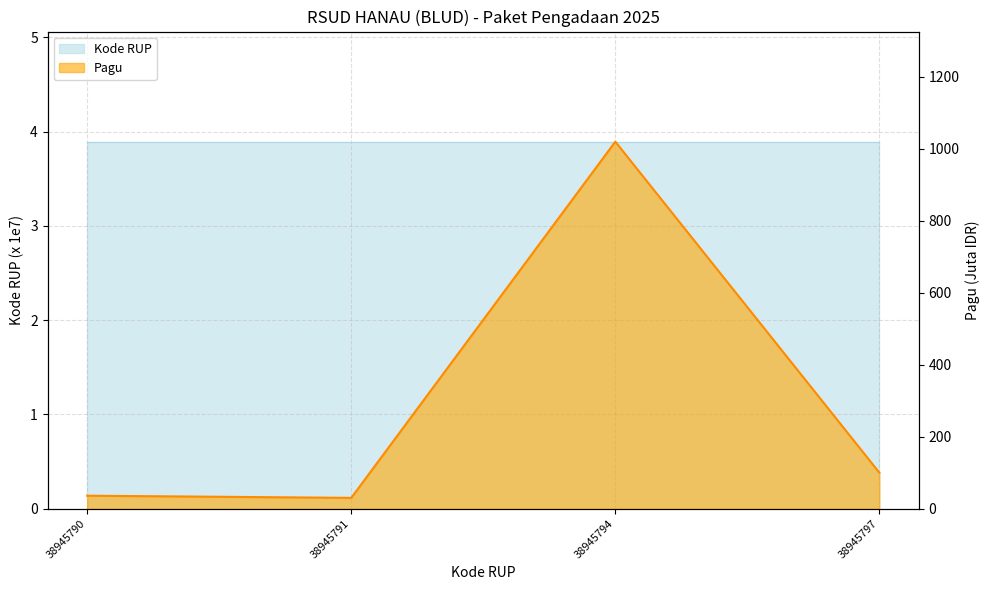

What is the value of the Pagu point at the 2nd from the left?

30.0